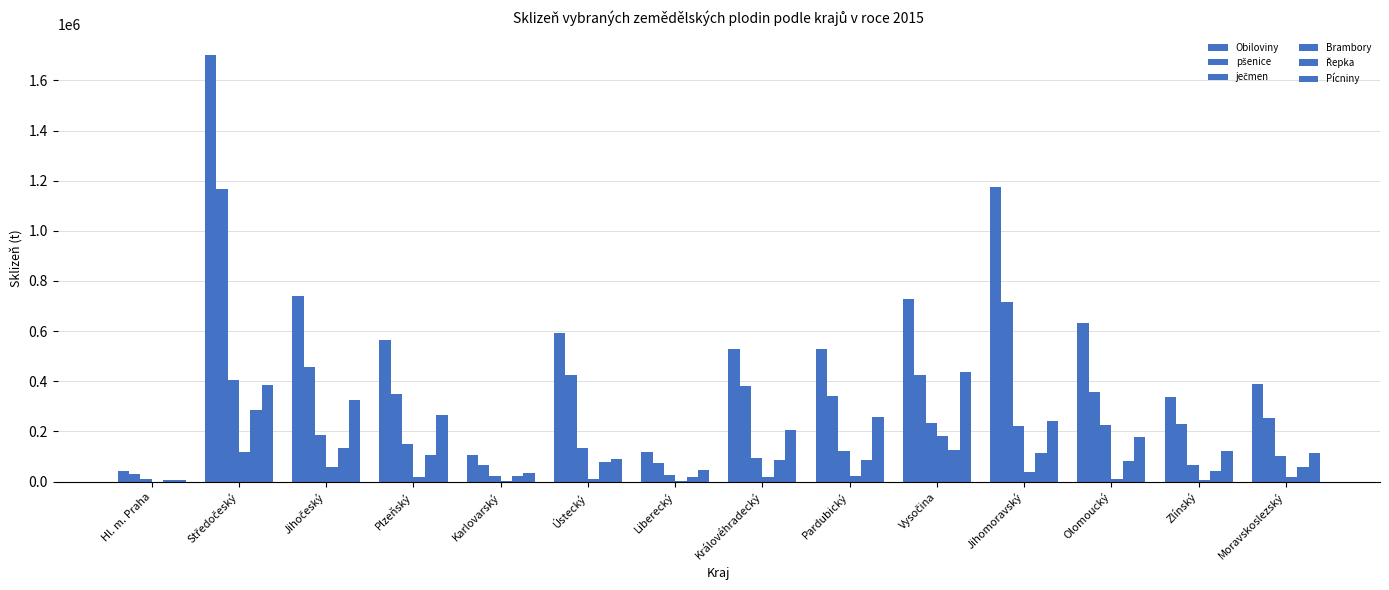

What position from the left is Olomoucký?

12